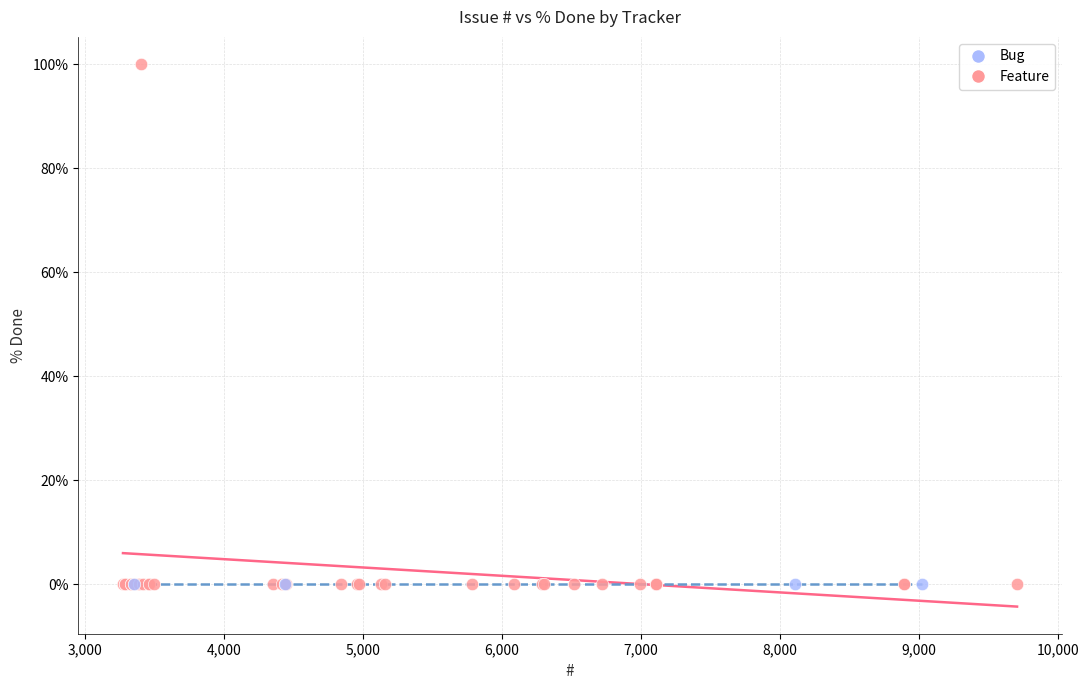

Which series contains the highest Y value?

Feature